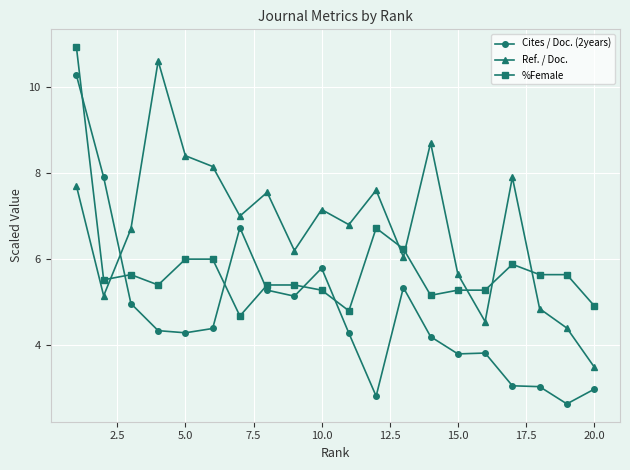

What is the sum of all Cites / Doc. (2years) values?

95.1